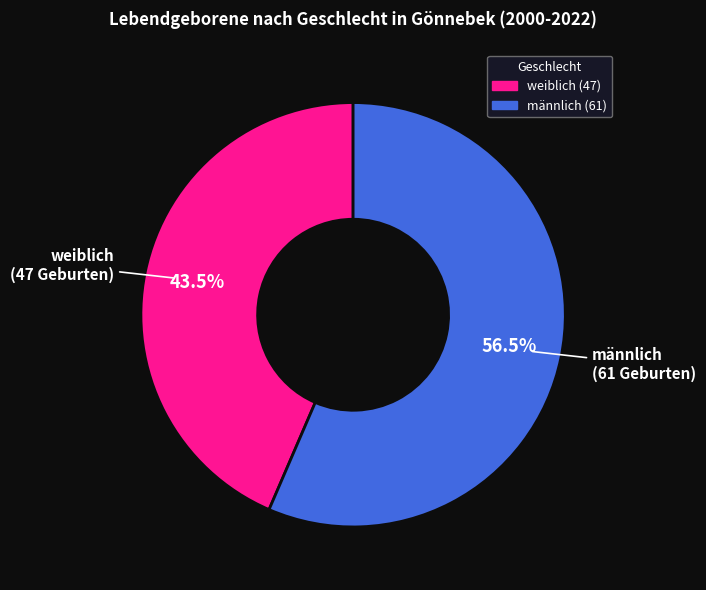

Is there any slice that represents more than half of the pie?

Yes